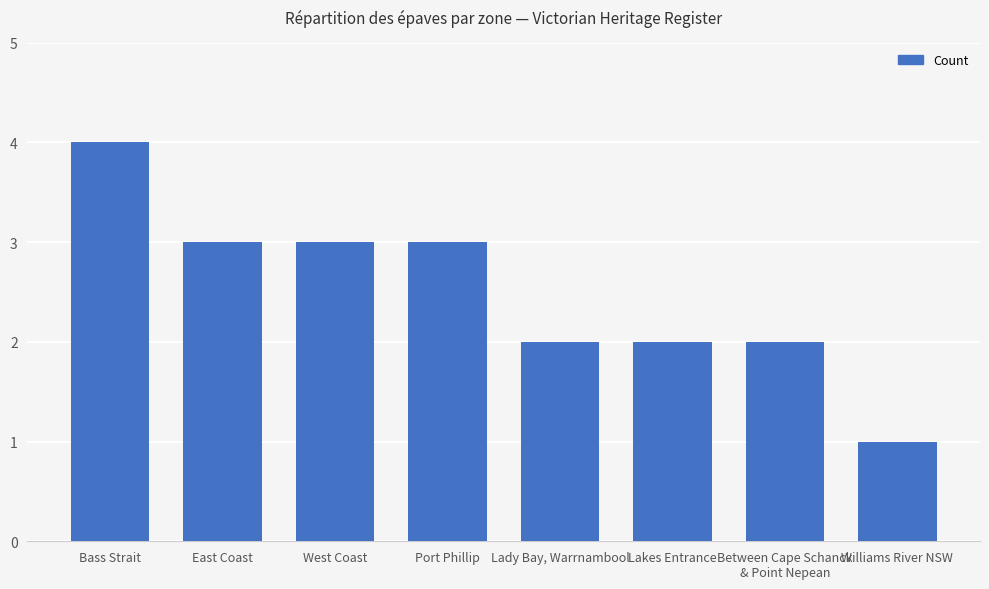

What is the label of the 4th bar from the right?

Lady Bay, Warrnambool